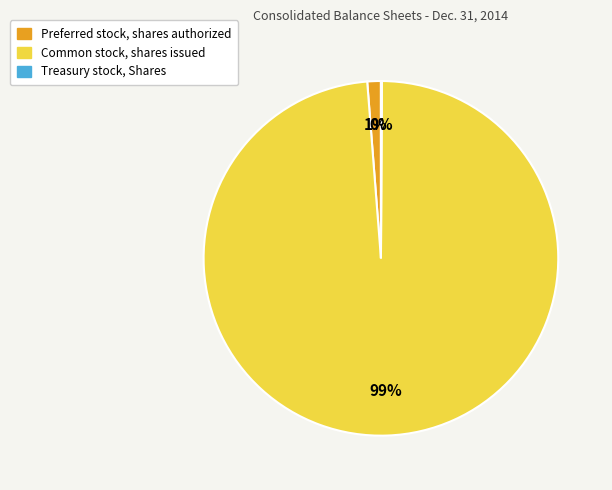

What is the largest slice in the pie chart?

Common stock, shares issued